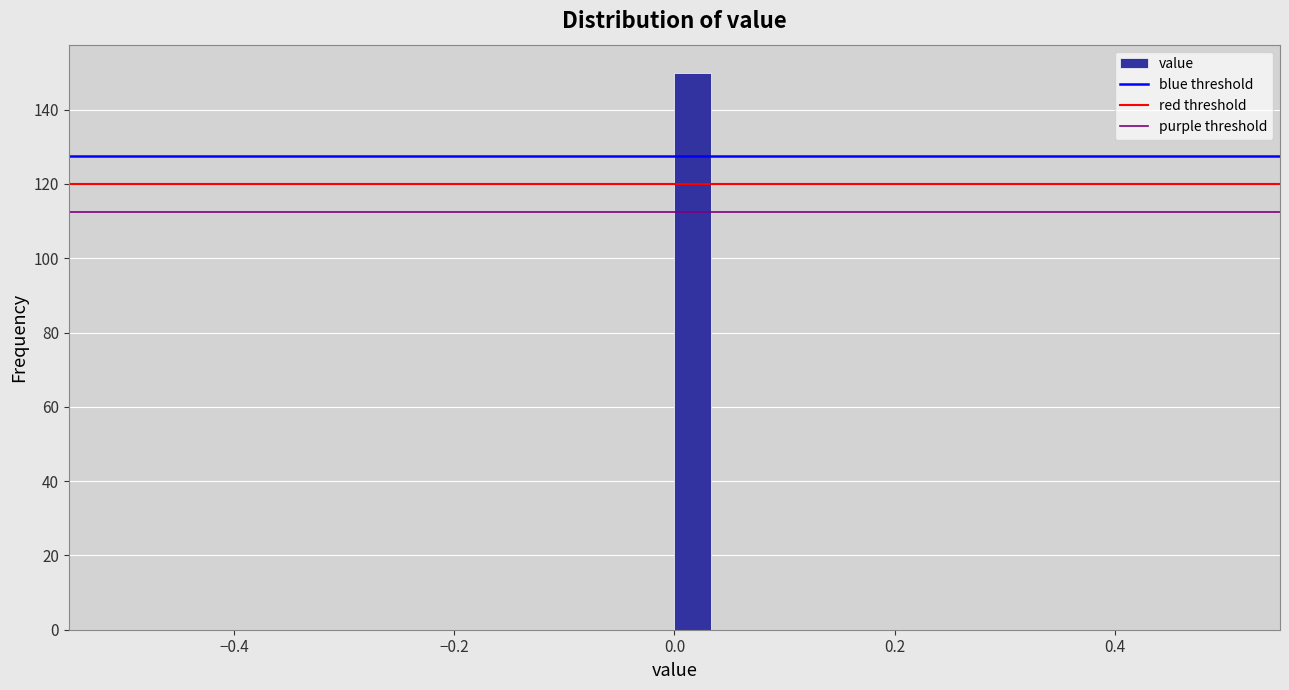

Around what value on the x-axis is the tallest bar? Give the approximate position of its centre, as read against the axis.

0.02